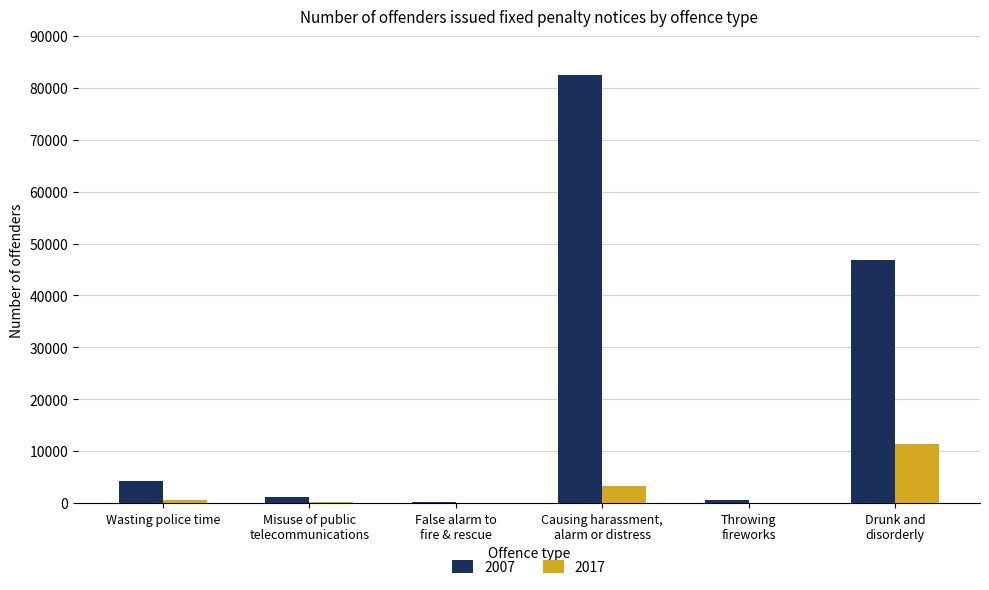

What is the maximum value shown in the chart?

82486